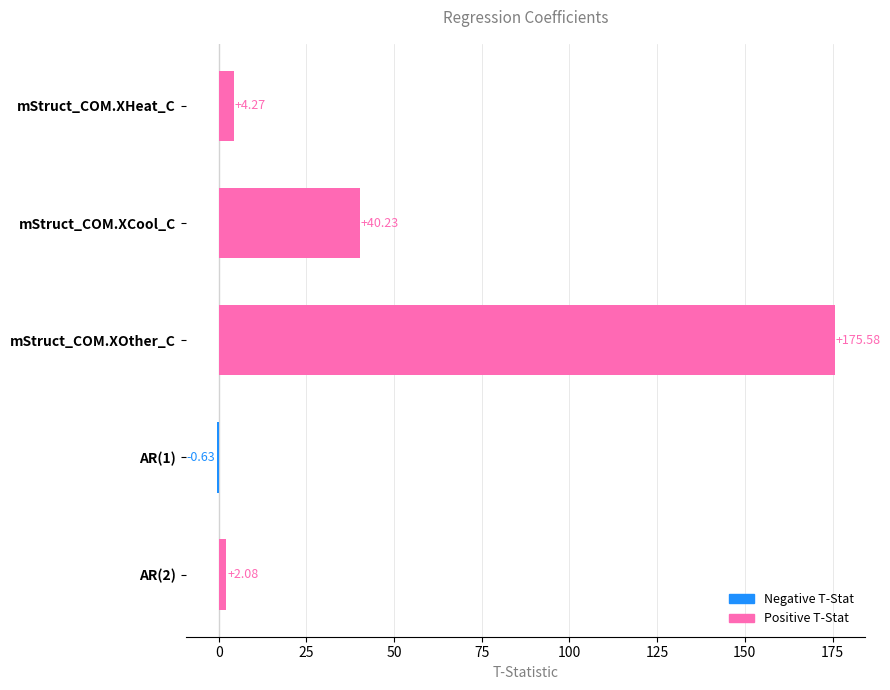

Where is the data nearest to the value 87?

mStruct_COM.XCool_C